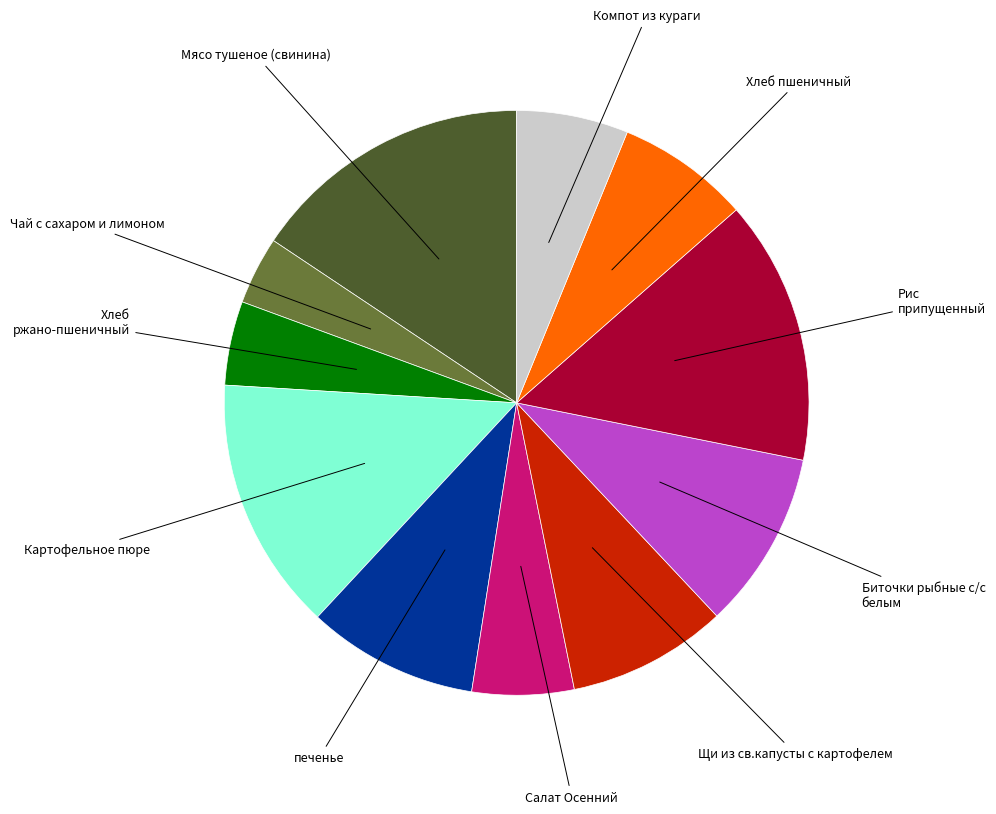

Between Картофельное пюре and Рис припущенный, which is larger?

Рис припущенный